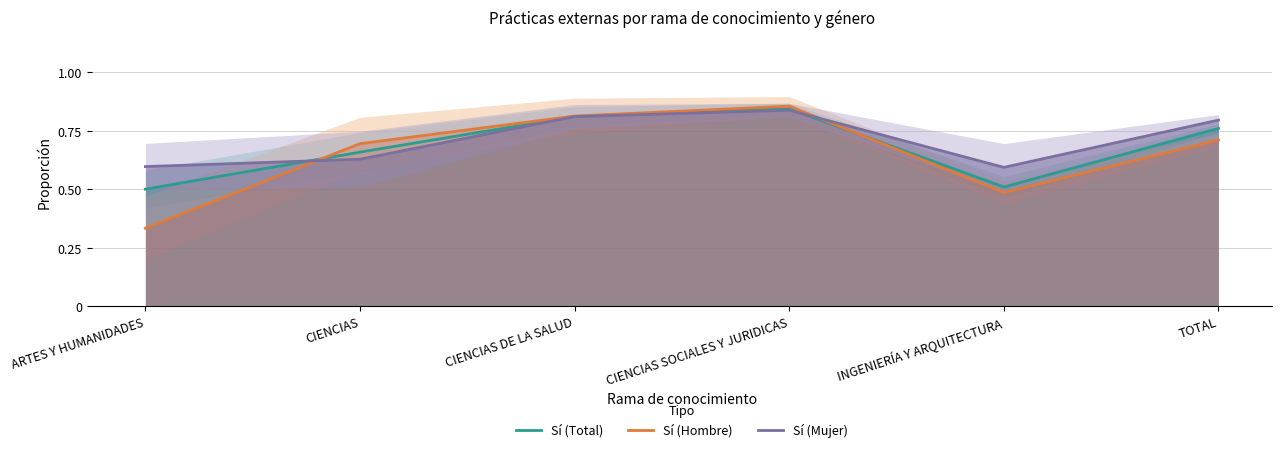

What is the difference between the maximum and minimum values in the Sí (Mujer) series?

0.2